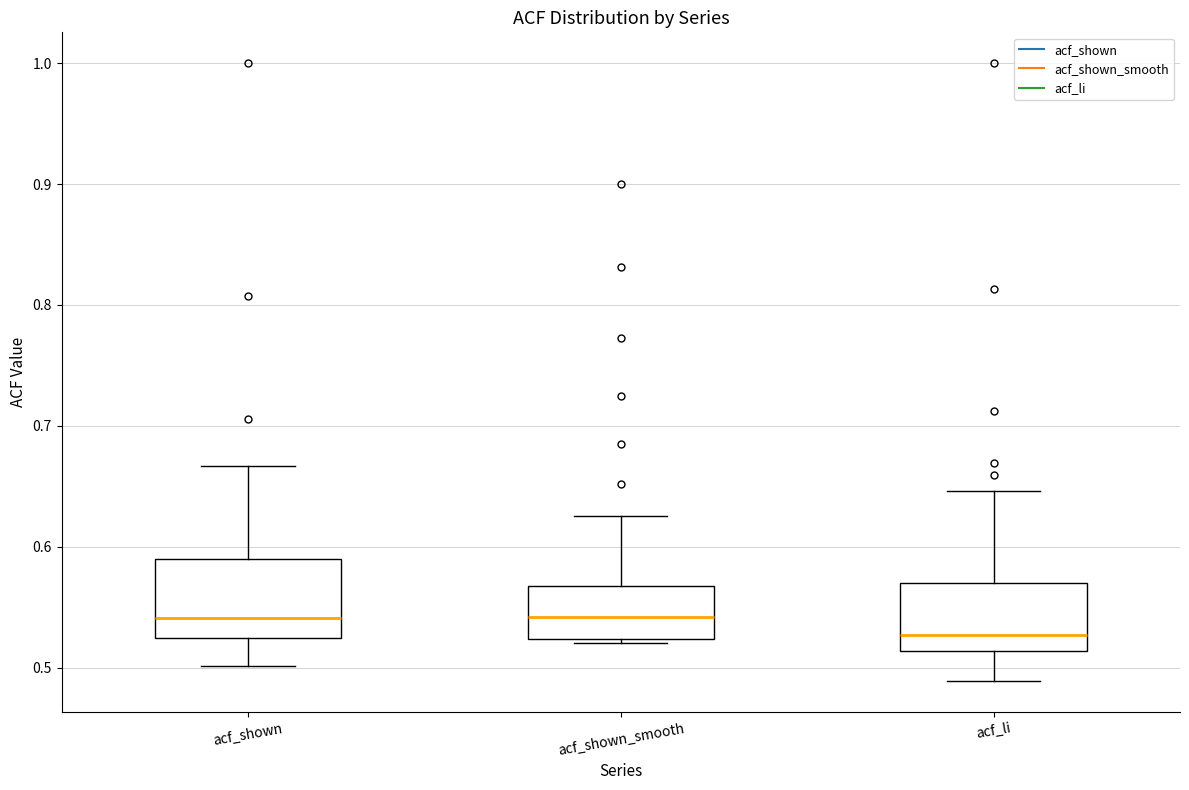

Reading left to right, transcribe this box plot: for each box, give where its median line is, the range the box spans, and where its two whiskers end, as read against the y-axis. The values are not printed on the chart, so give them approximately, as read against the axis.

acf_shown: median 0.54, box 0.52 to 0.59, whiskers 0.50 to 0.67
acf_shown_smooth: median 0.54, box 0.52 to 0.57, whiskers 0.52 (just below the box's lower edge) to 0.63
acf_li: median 0.53, box 0.51 to 0.57, whiskers 0.49 to 0.65